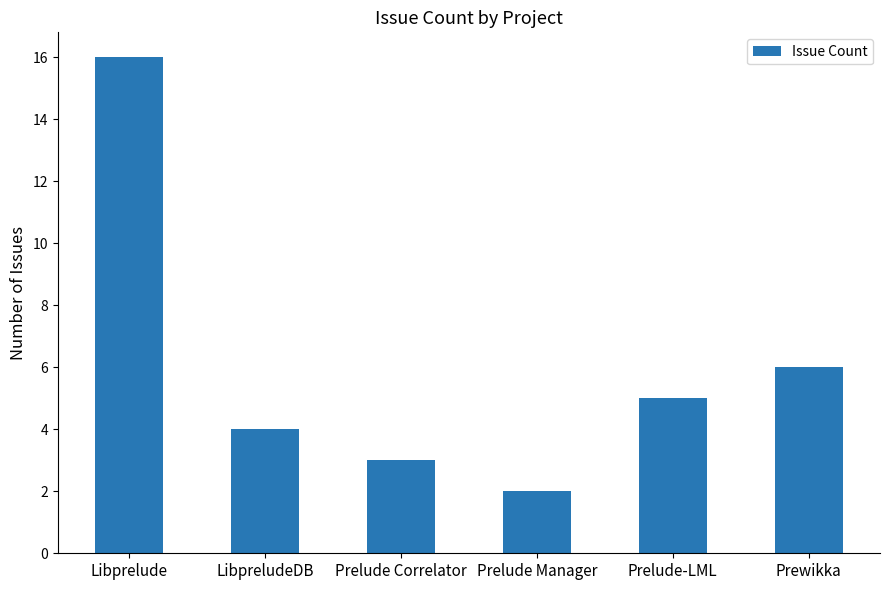

What is the change in value from Prelude Correlator to Prelude Manager?

-1